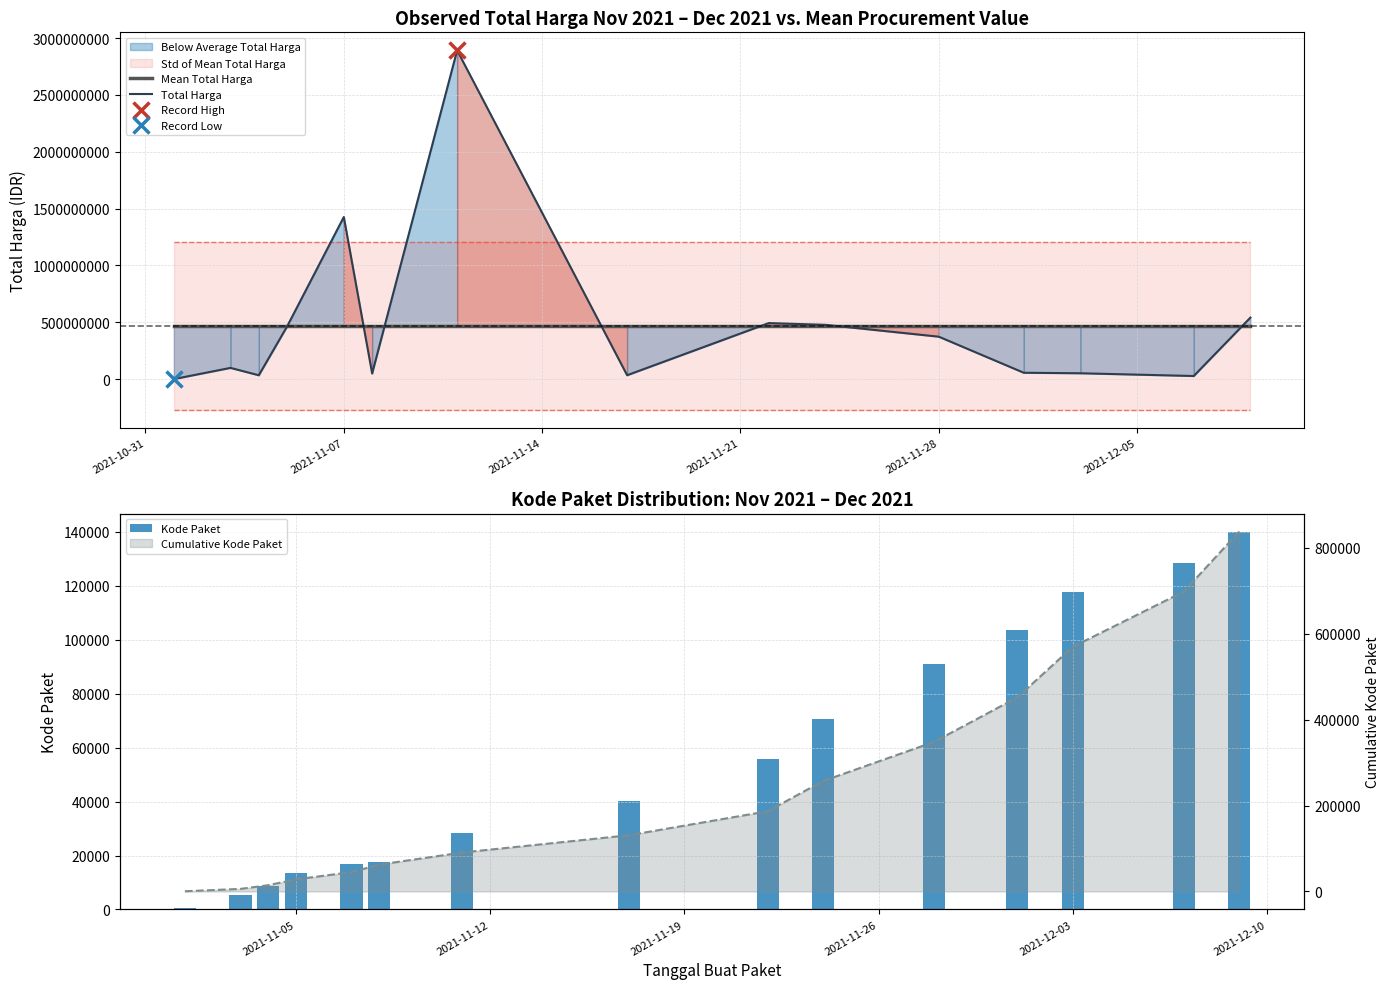

How many data points in Kode Paket are above 40112?

7